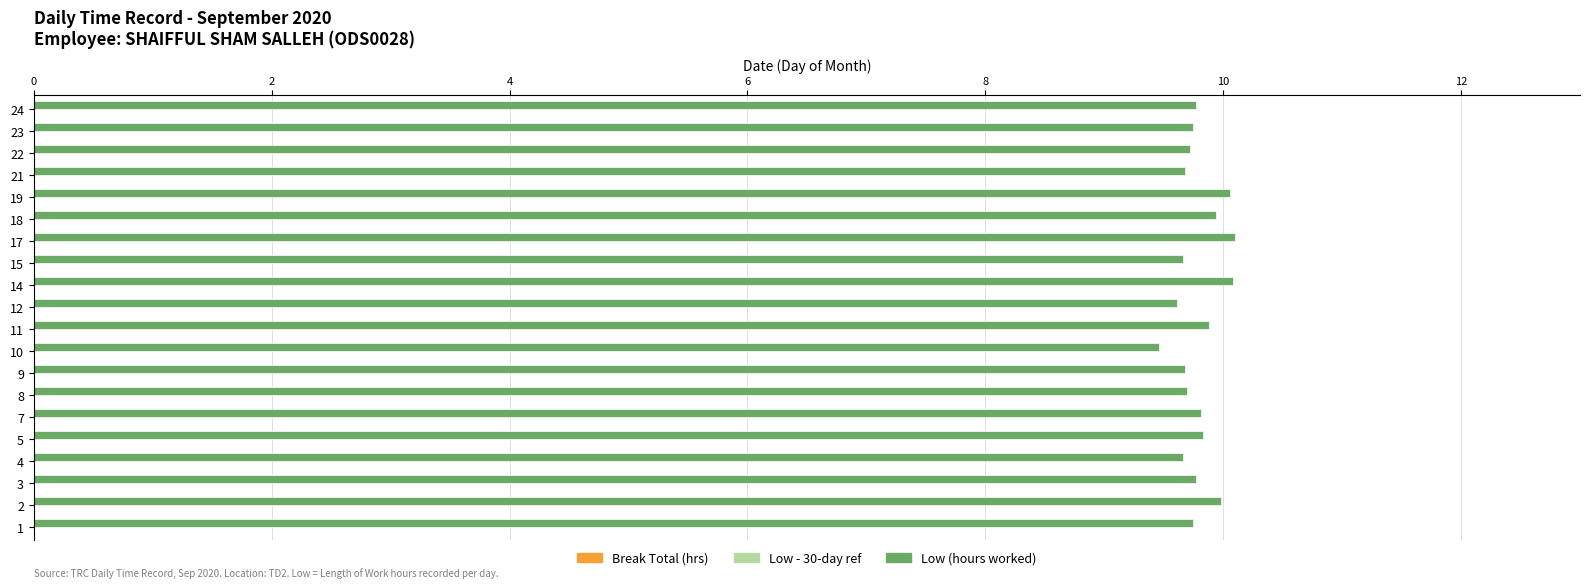

What is the ratio of the value at 11 to the value at 7?

1.0